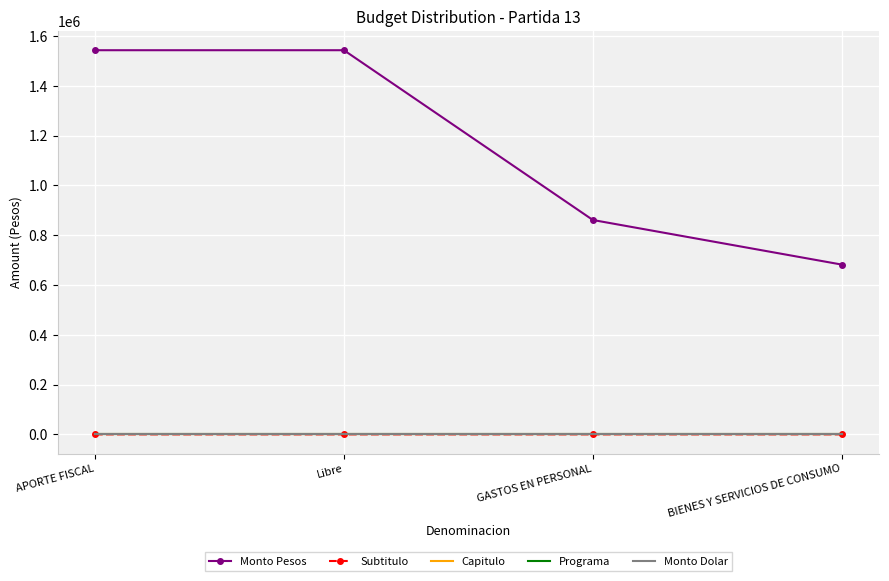

How many distinct data groups are displayed?

5